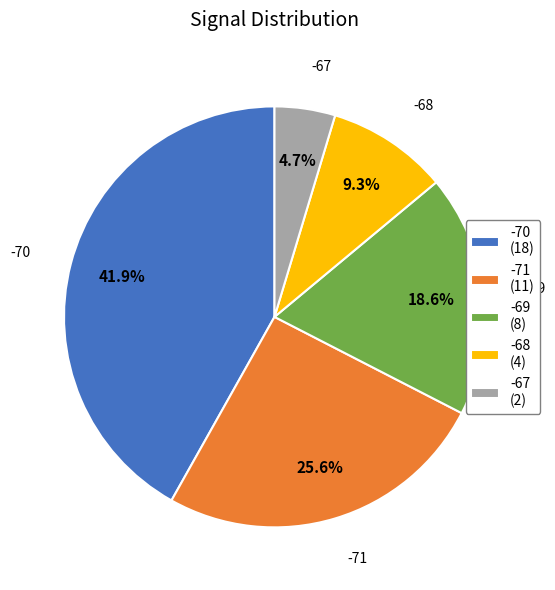

To the nearest percent, what is the difference between the largest and smallest slice percentages?

37%